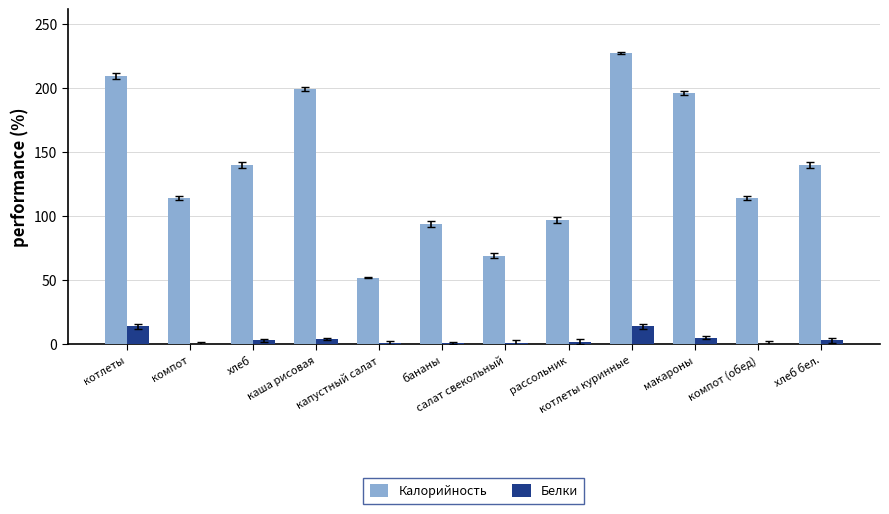

What is the highest value of the Калорийность series?

227